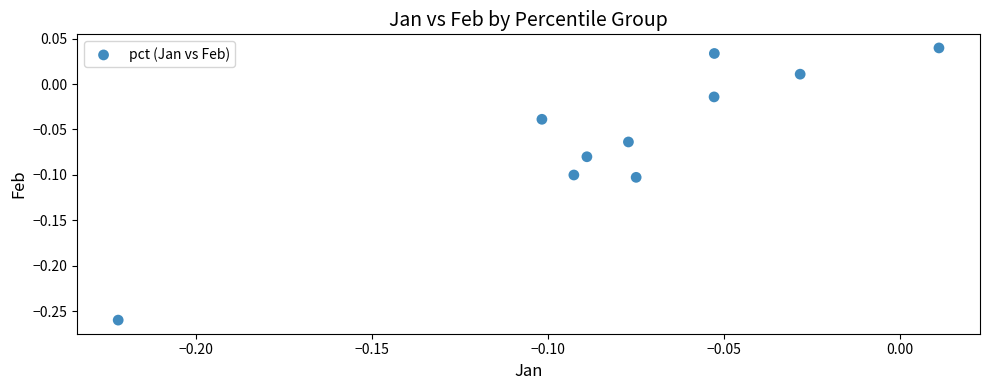

What is the range of Y values (max minus min)?

0.3